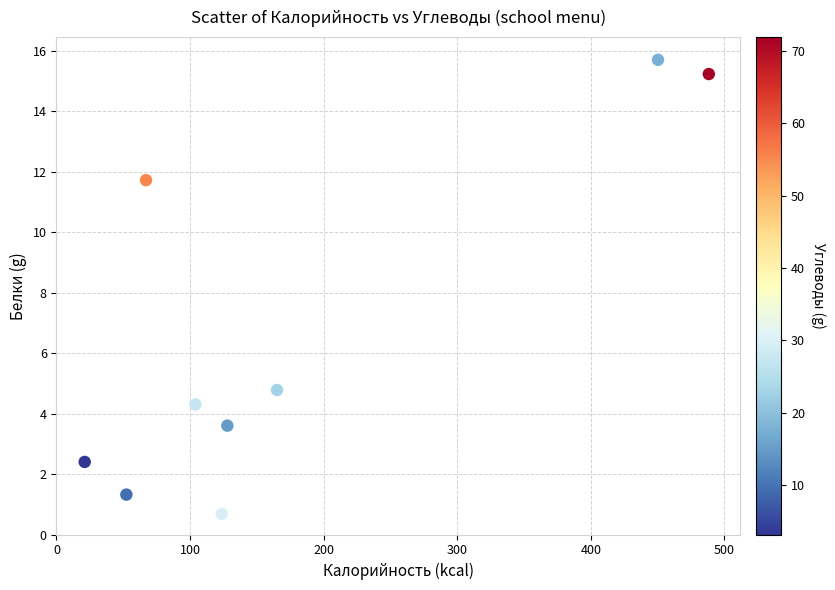

What is the average Y value?

6.6